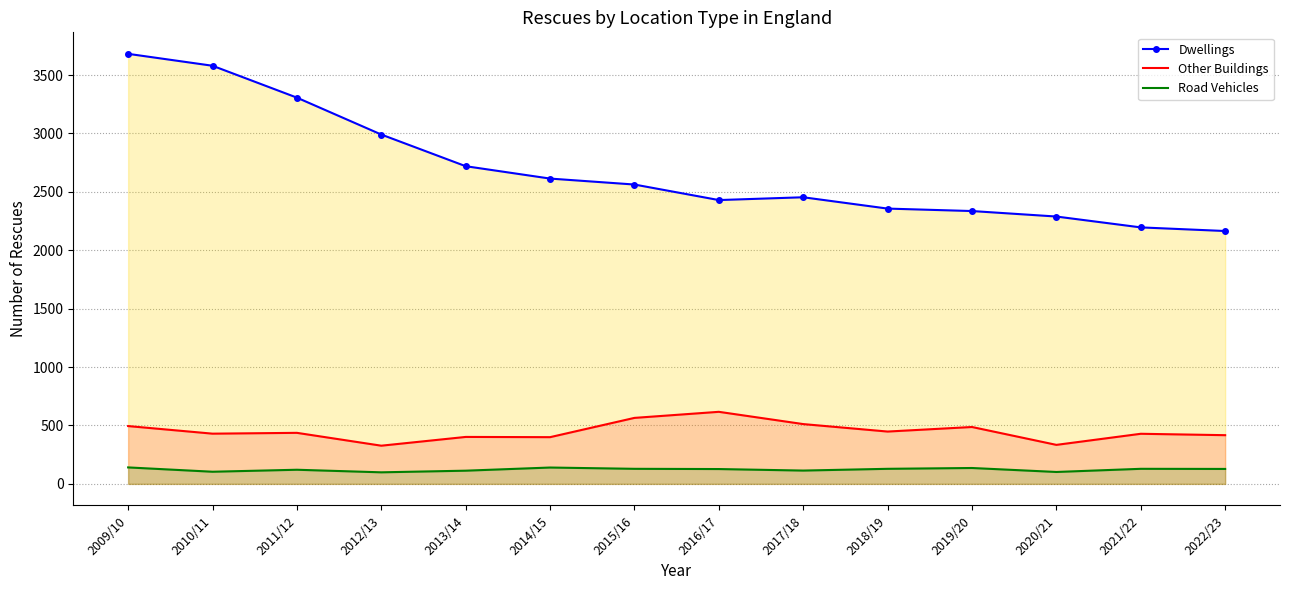

Rank the series at 2010/11 from highest to lowest value.

Dwellings, Other Buildings, Road Vehicles